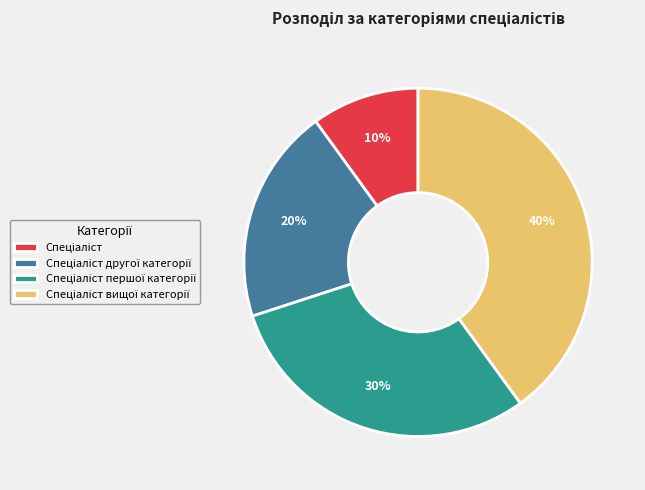

To the nearest percent, what is the average slice percentage?

25%